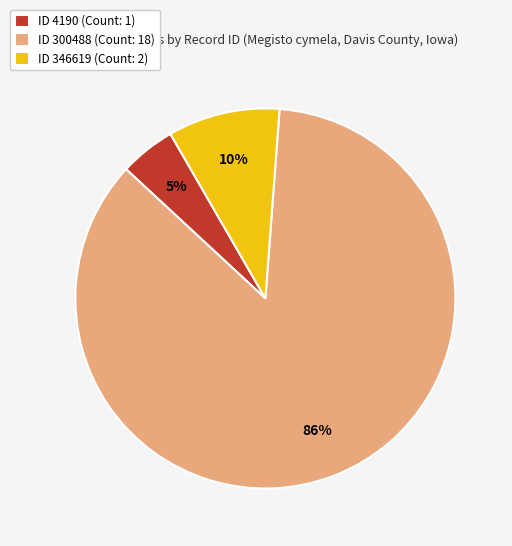

What is the majority slice?

ID 300488 (Count: 18)